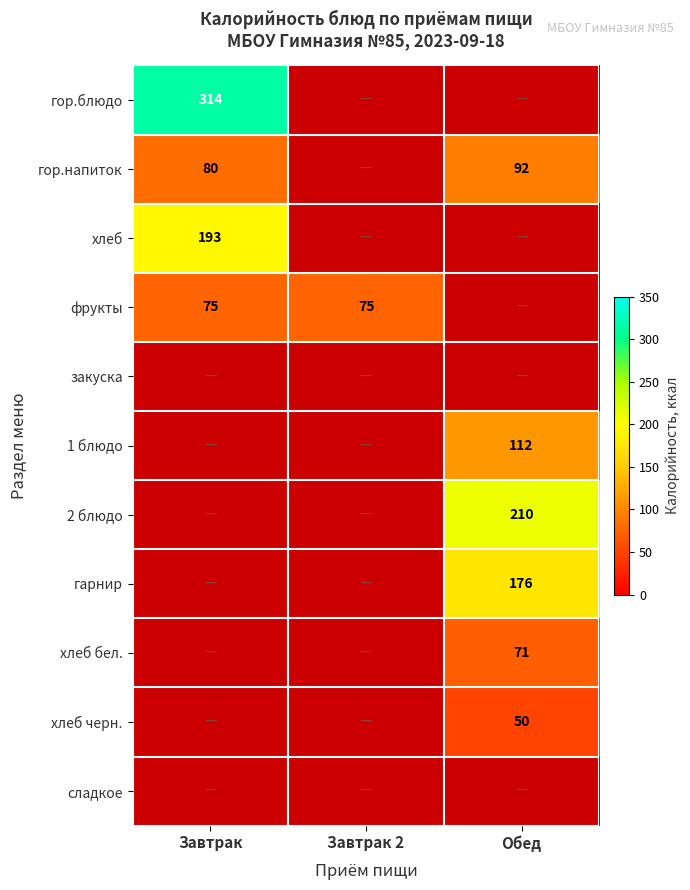

The value of хлеб бел. at Обед is 71. True or false?

True